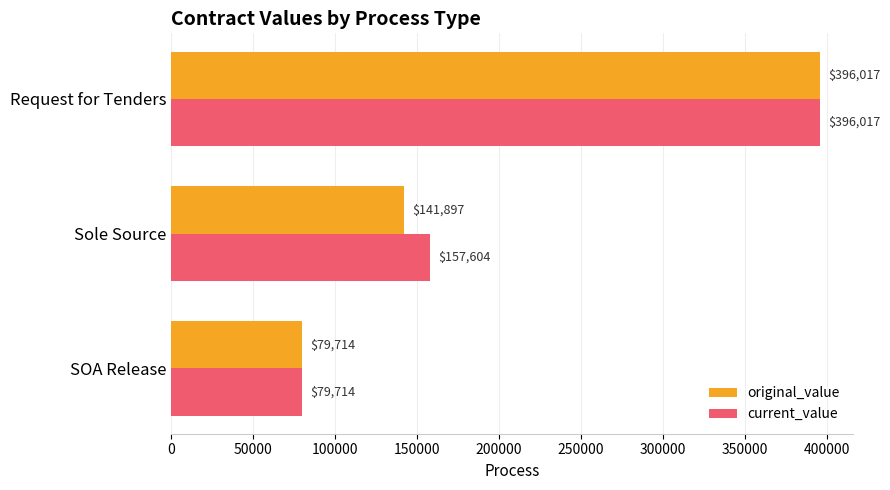

What is the average value of the current_value series?

211111.7